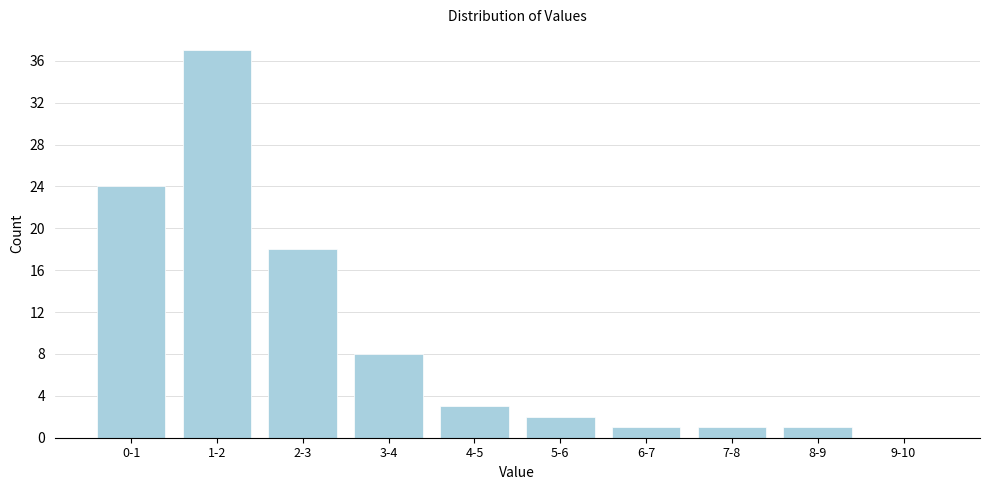

Reading right to left, what are all the values shown in this chart?

9-10=0	8-9=1	7-8=1	6-7=1	5-6=2	4-5=3	3-4=8	2-3=18	1-2=37	0-1=24